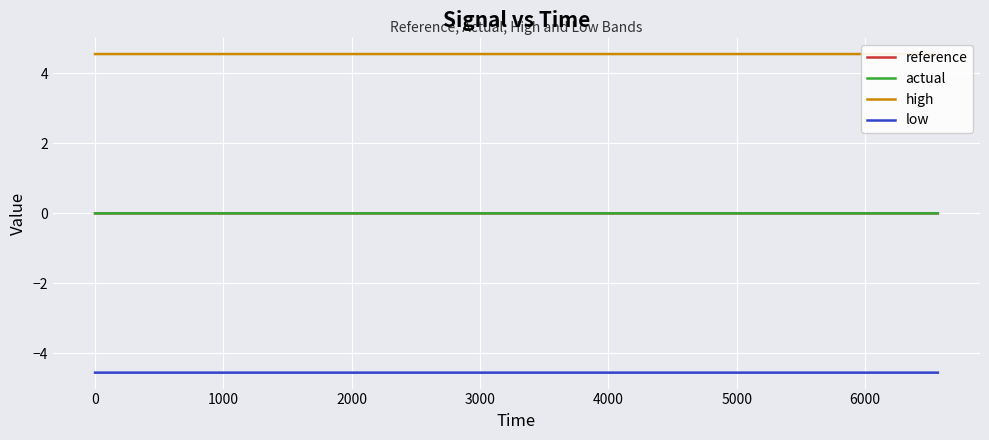

Count the number of data series in this chart.

4